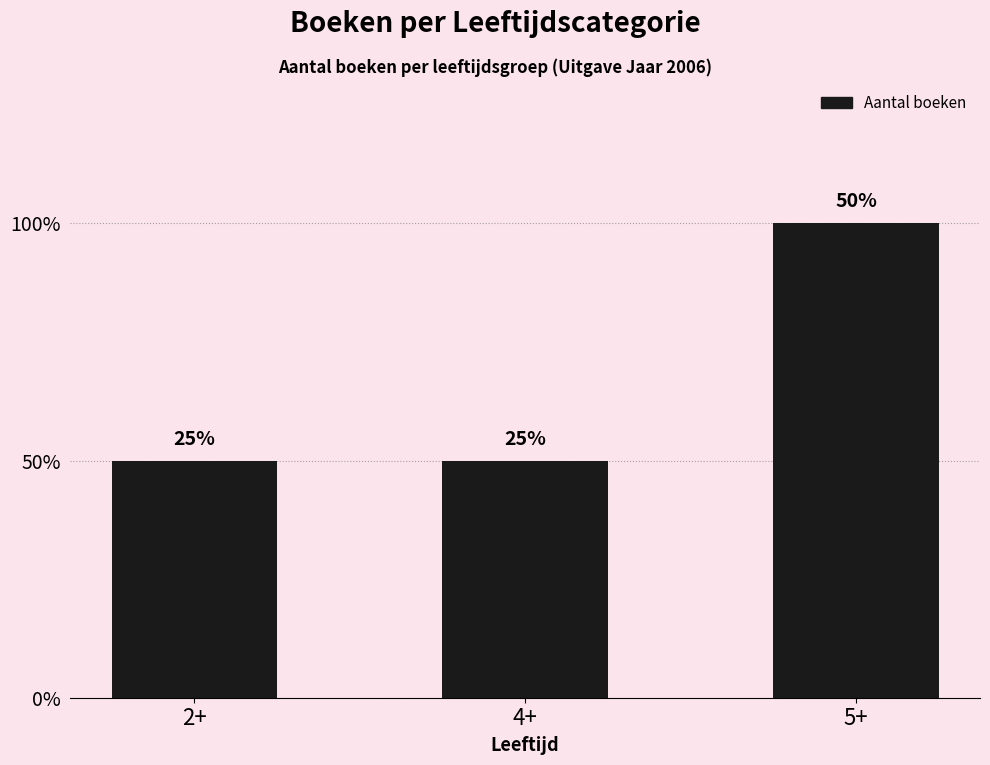

Are the bars horizontal?

No